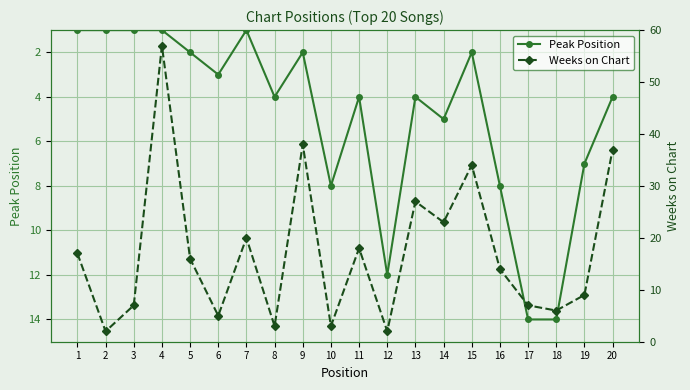

Rank the categories by Weeks on Chart value from lowest to highest.

2, 12, 8, 10, 6, 18, 3, 17, 19, 16, 5, 1, 11, 7, 14, 13, 15, 20, 9, 4